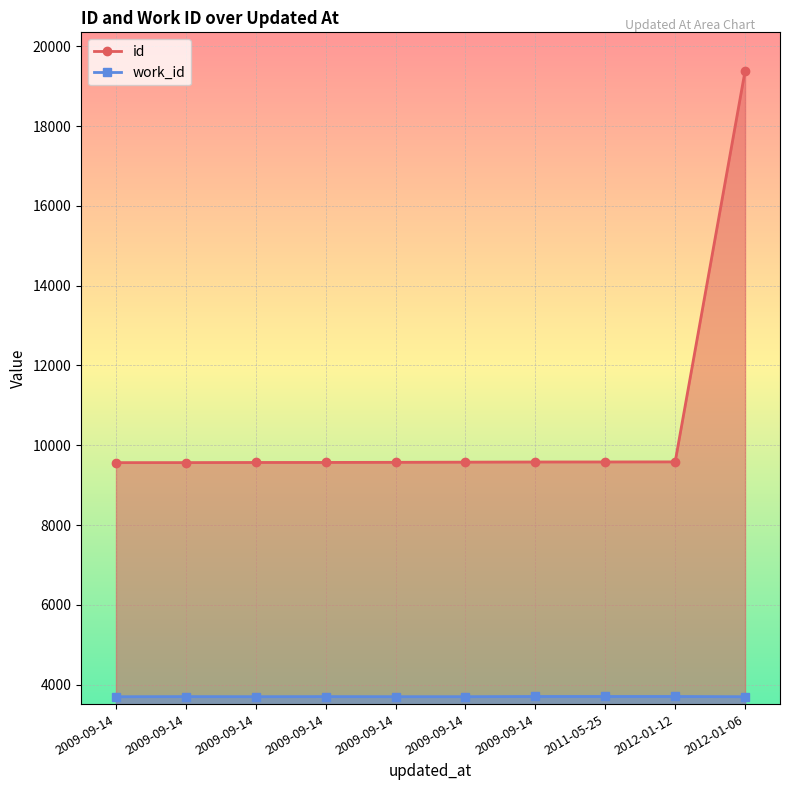

What is the average value of the work_id series?

3697